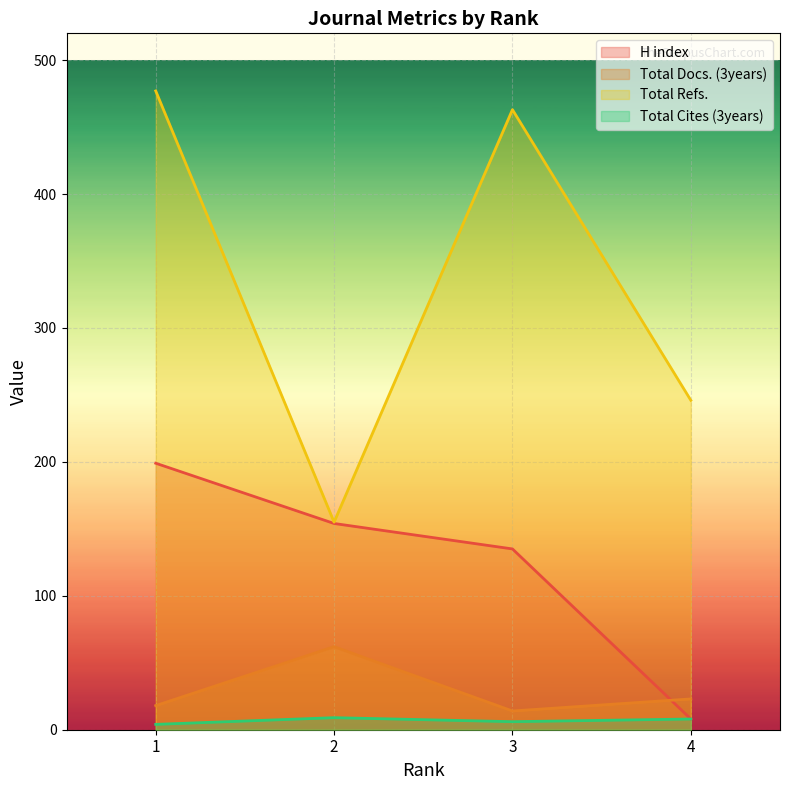

After their last crossing, which series has the higher values: H index or Total Docs. (3years)?

Total Docs. (3years)